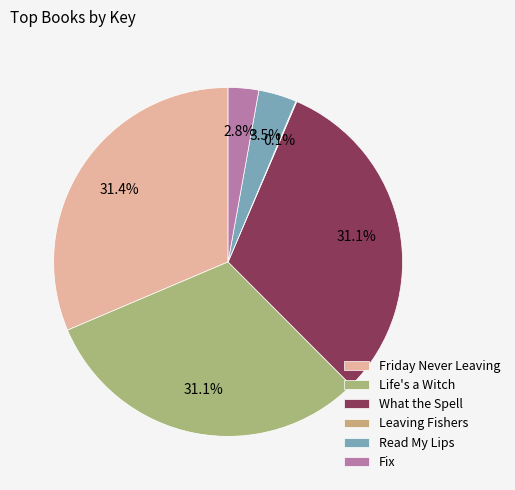

How many slices are in this pie chart?

6